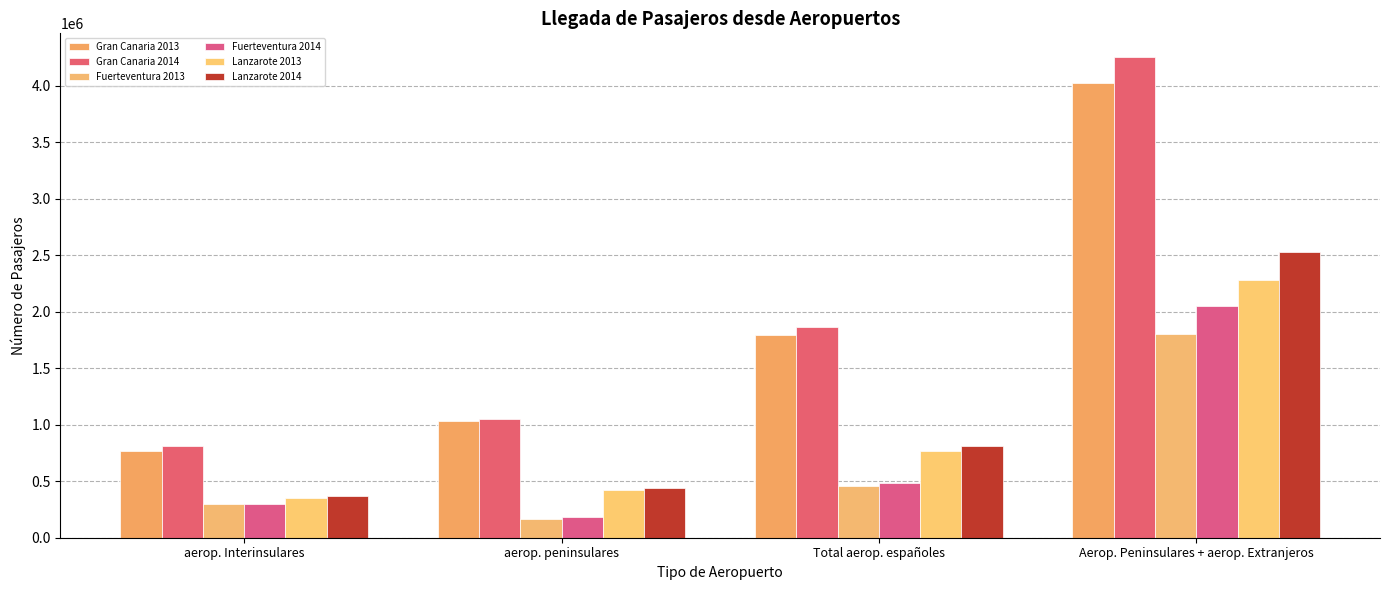

At Aerop. Peninsulares + aerop. Extranjeros, list the series in order from smallest to largest.

Fuerteventura 2013, Fuerteventura 2014, Lanzarote 2013, Lanzarote 2014, Gran Canaria 2013, Gran Canaria 2014